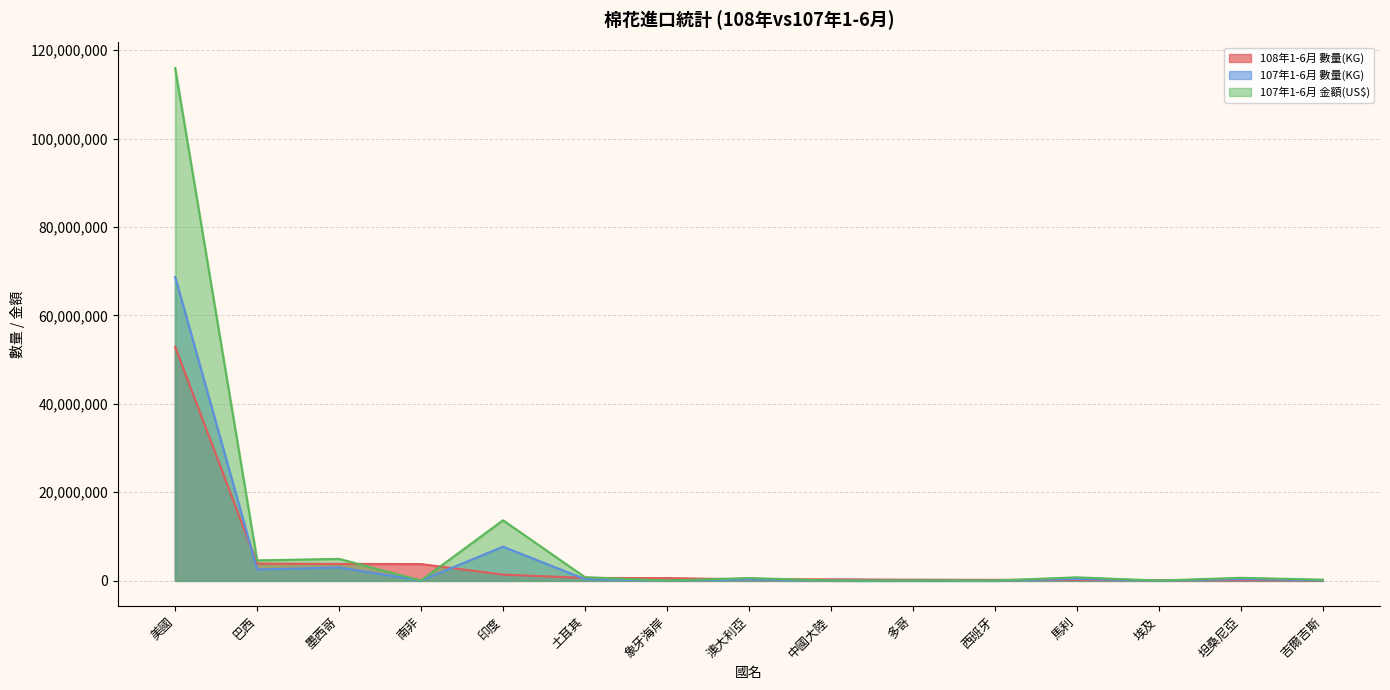

What is the average value of the 108年1-6月 數量(KG) series?

4530779